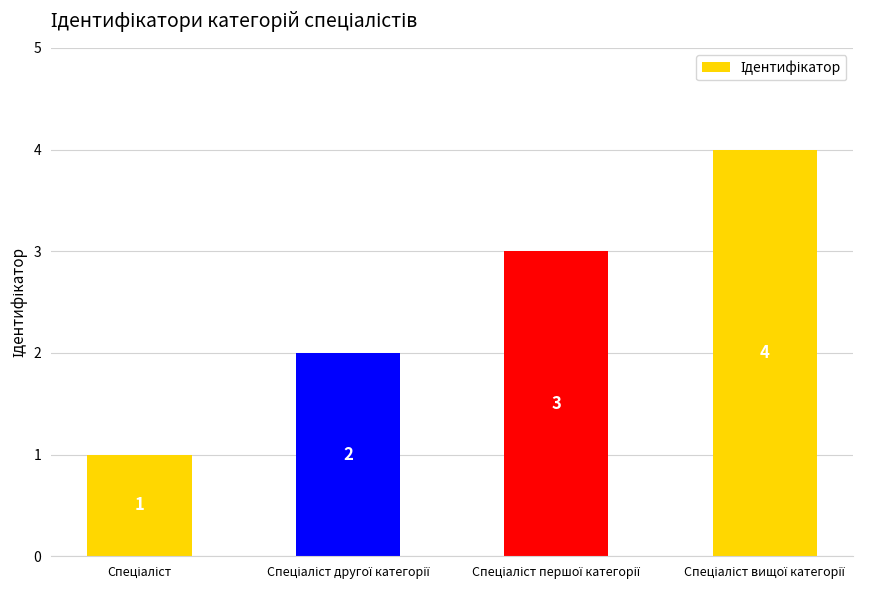

What is the greatest value displayed?

4